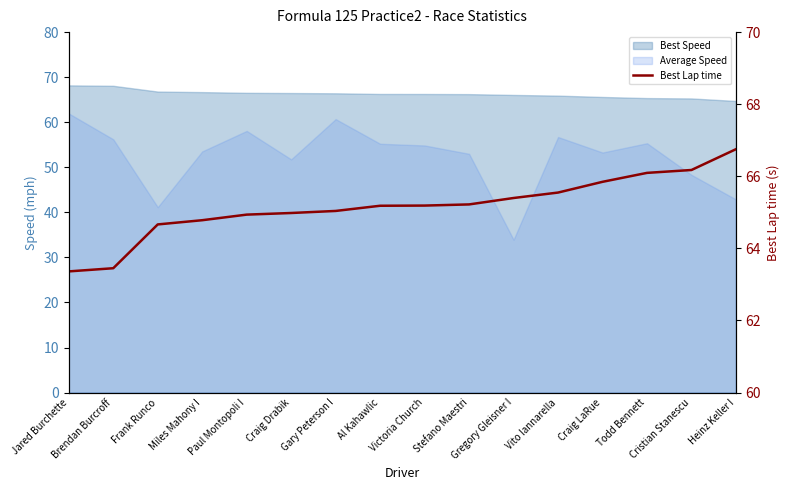

True or false: the data has more than 0 interior local peaks.

False